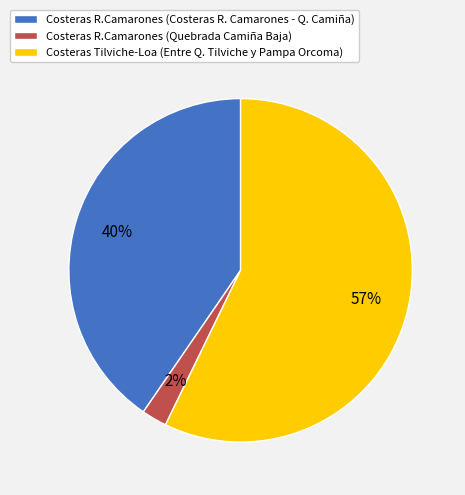

Between Costeras R.Camarones (Costeras R. Camarones - Q. Camiña) and Costeras R.Camarones (Quebrada Camiña Baja), which is larger?

Costeras R.Camarones (Costeras R. Camarones - Q. Camiña)